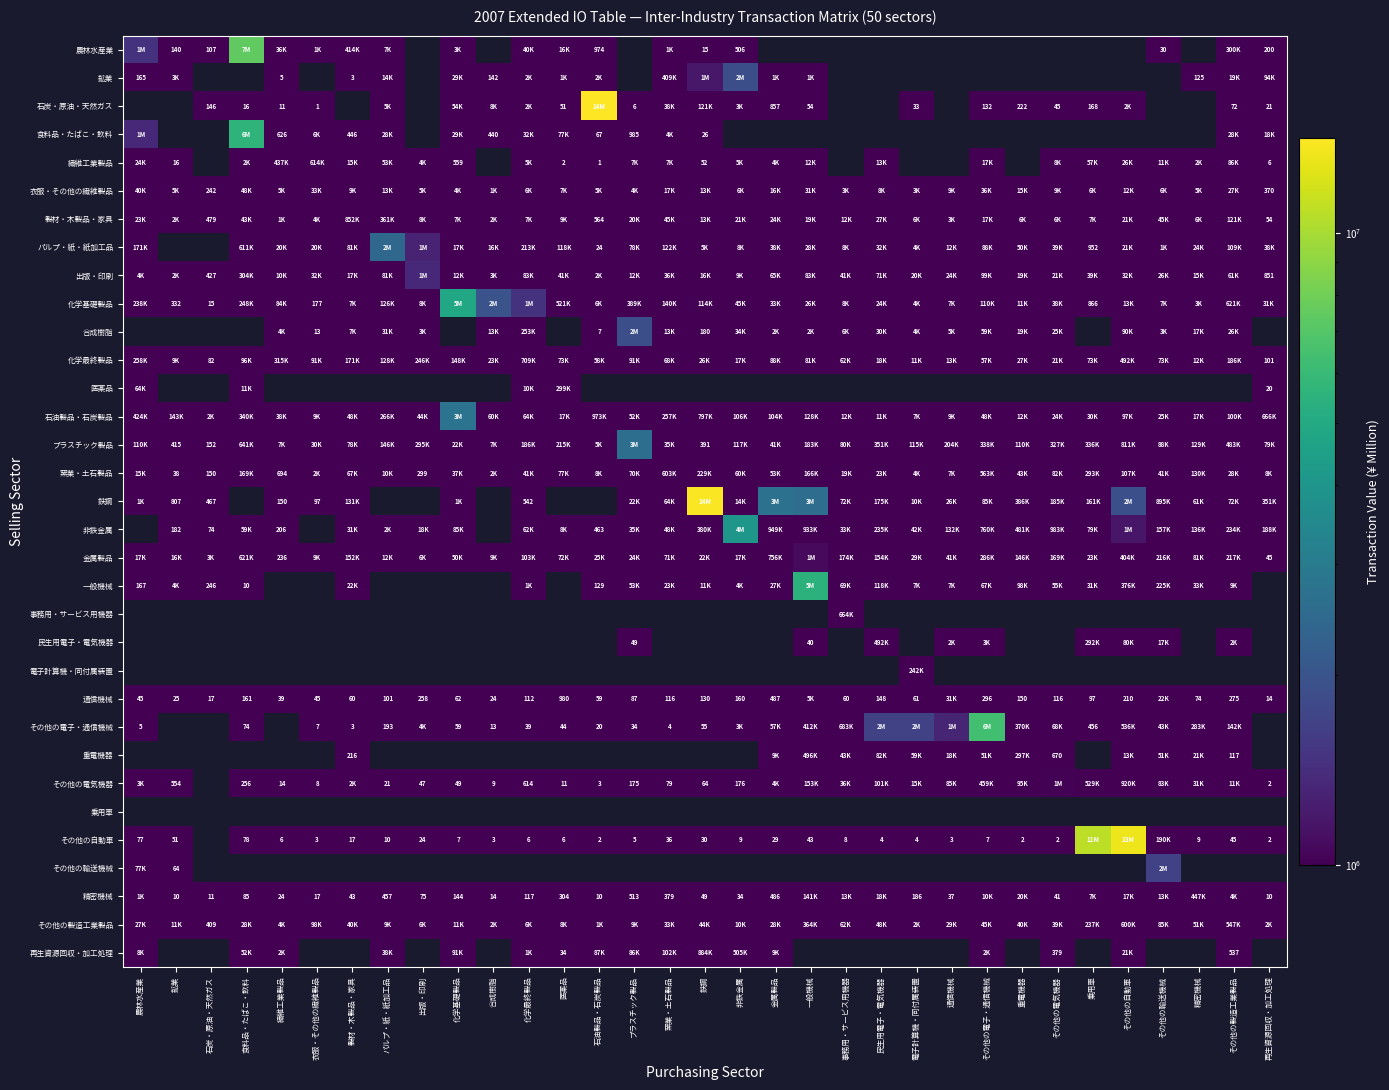

True or false: 非鉄金属 has a value of 313 at 石油製品・石炭製品.

False